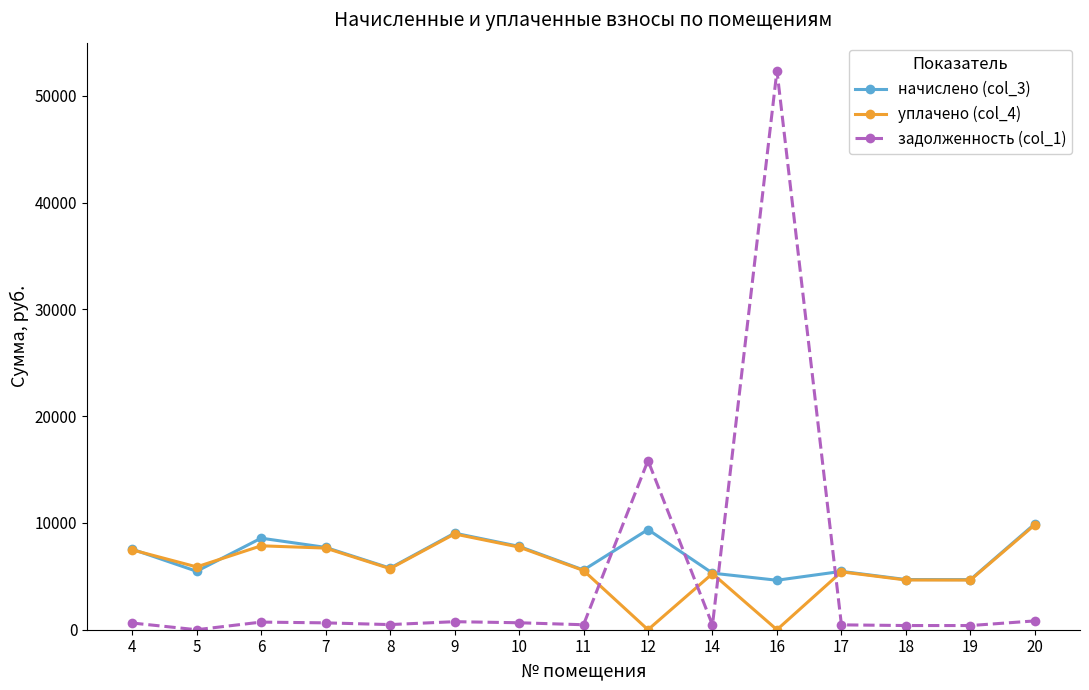

True or false: начислено (col_3) has a value of 5770.2 at 8.

True